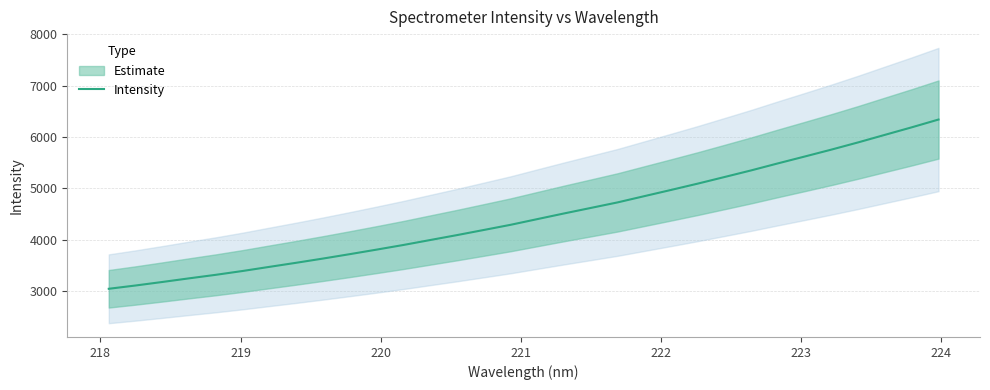

What is the minimum value for Intensity?

3044.6